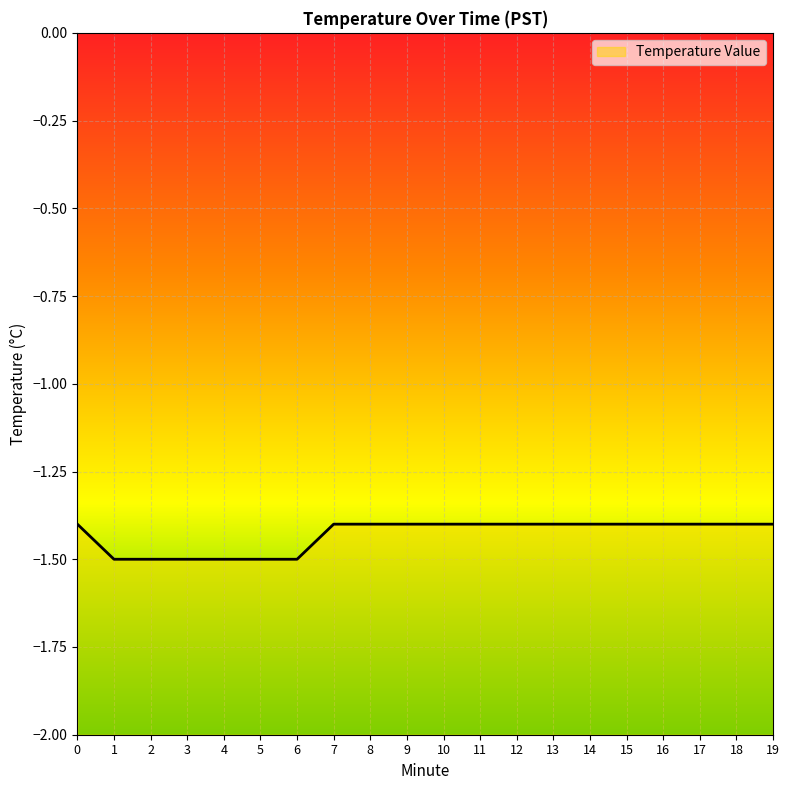

Reading left to right, list all the values displayed in this chart.

-1.4	-1.5	-1.5	-1.5	-1.5	-1.5	-1.5	-1.4	-1.4	-1.4	-1.4	-1.4	-1.4	-1.4	-1.4	-1.4	-1.4	-1.4	-1.4	-1.4